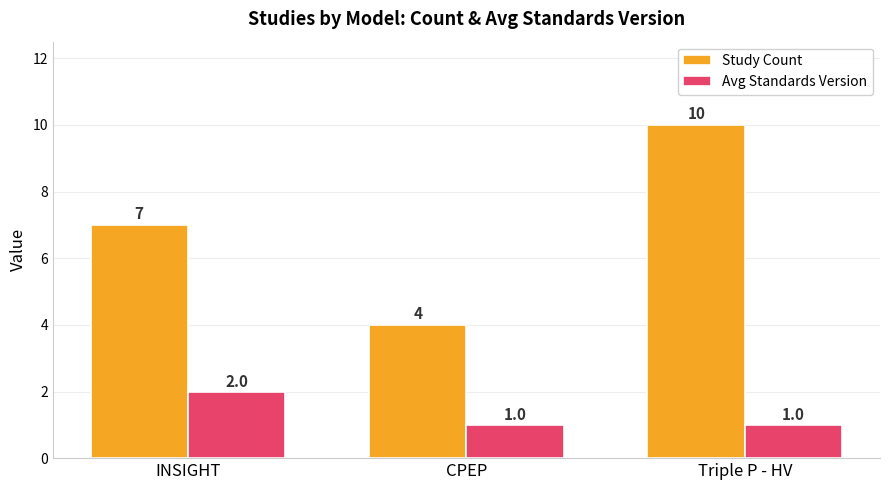

Is it true that Study Count equals 3 at INSIGHT?

False